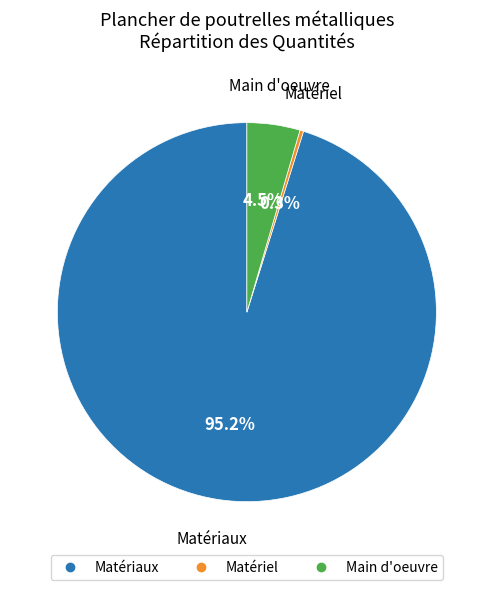

Is there any slice that represents more than half of the pie?

Yes